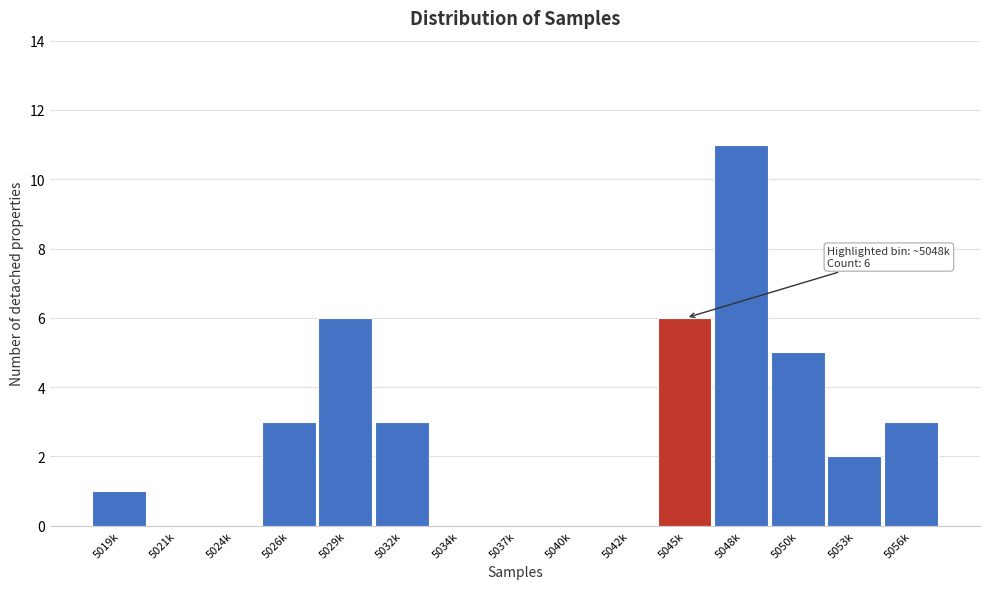

Reading left to right, what are all the values shown in this chart?

5019k=1	5021k=0	5024k=0	5026k=3	5029k=6	5032k=3	5034k=0	5037k=0	5040k=0	5042k=0	5045k=6	5048k=11	5050k=5	5053k=2	5056k=3